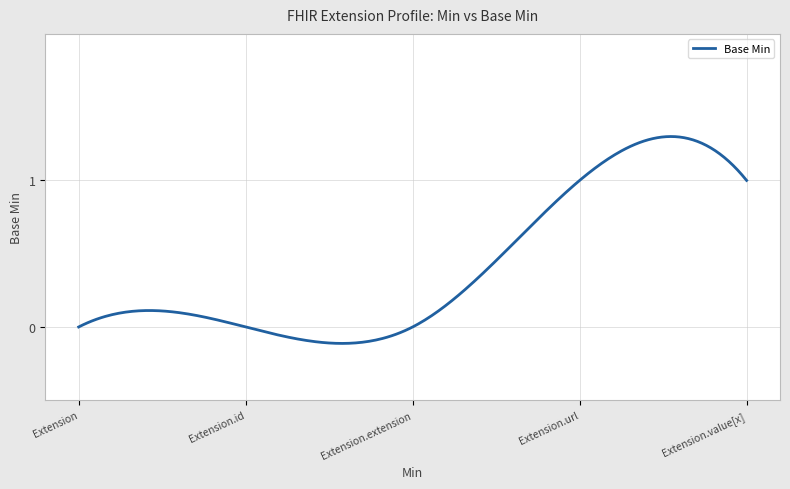

What is the difference between the maximum and minimum values?

1.4